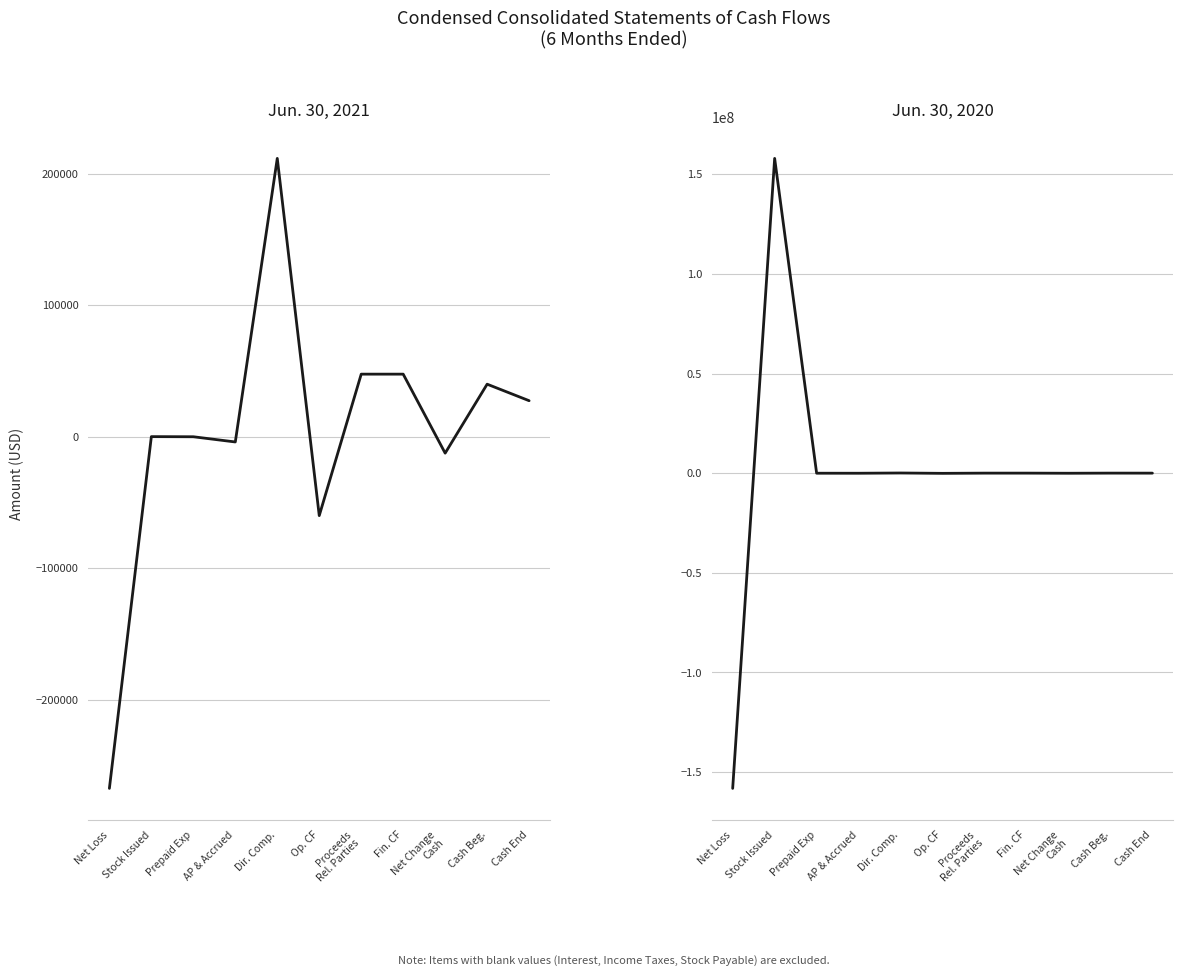

At how many categories does at least one series exceed 141791132?

1